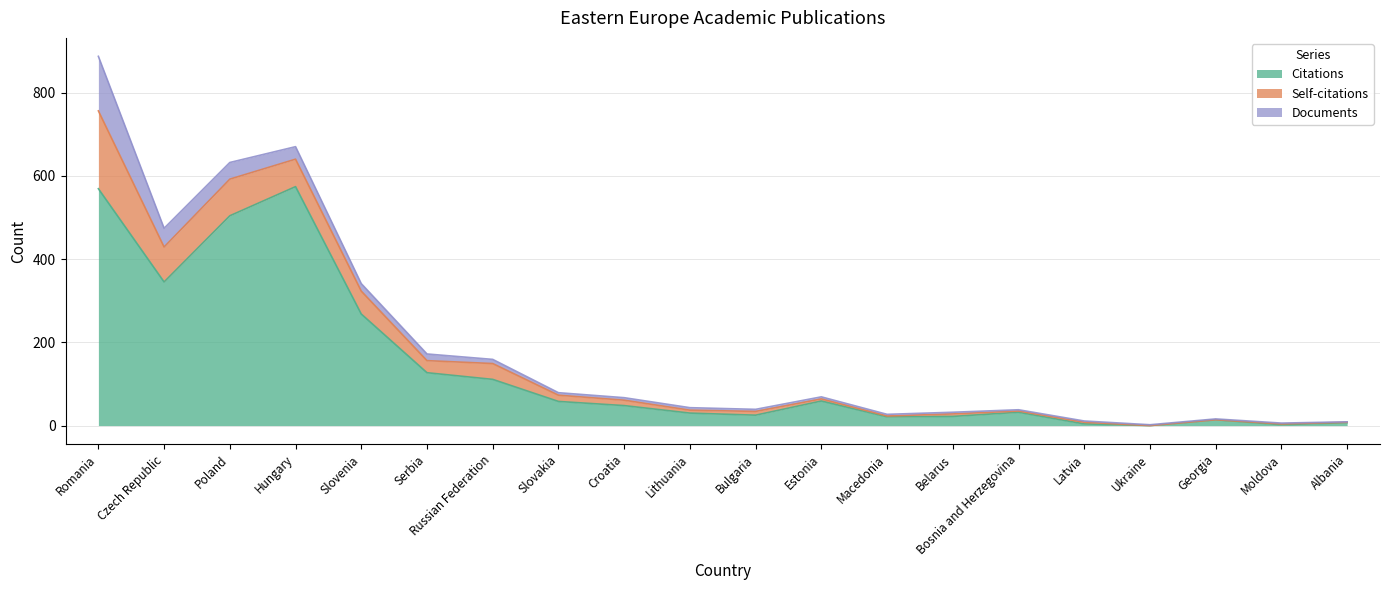

At how many categories does at least one series exceed 458?

3